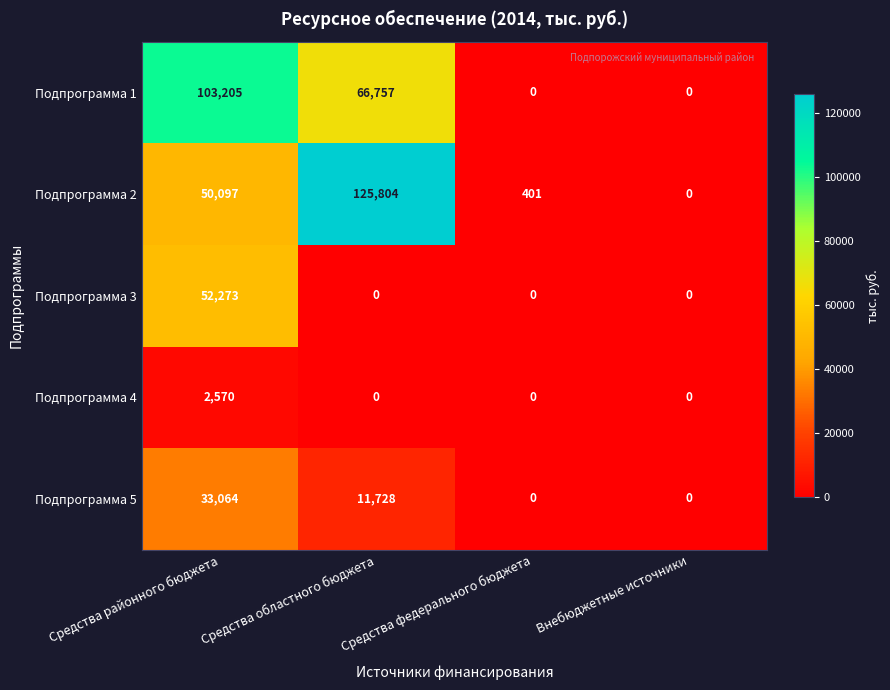

How many series are shown in this chart?

5